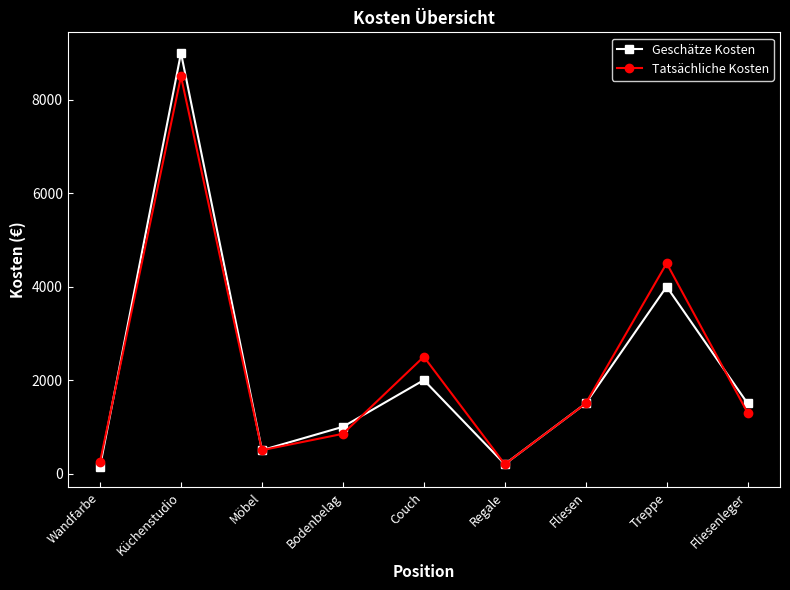

What value does the Tatsächliche Kosten series have at Möbel, to the nearest 50?

500